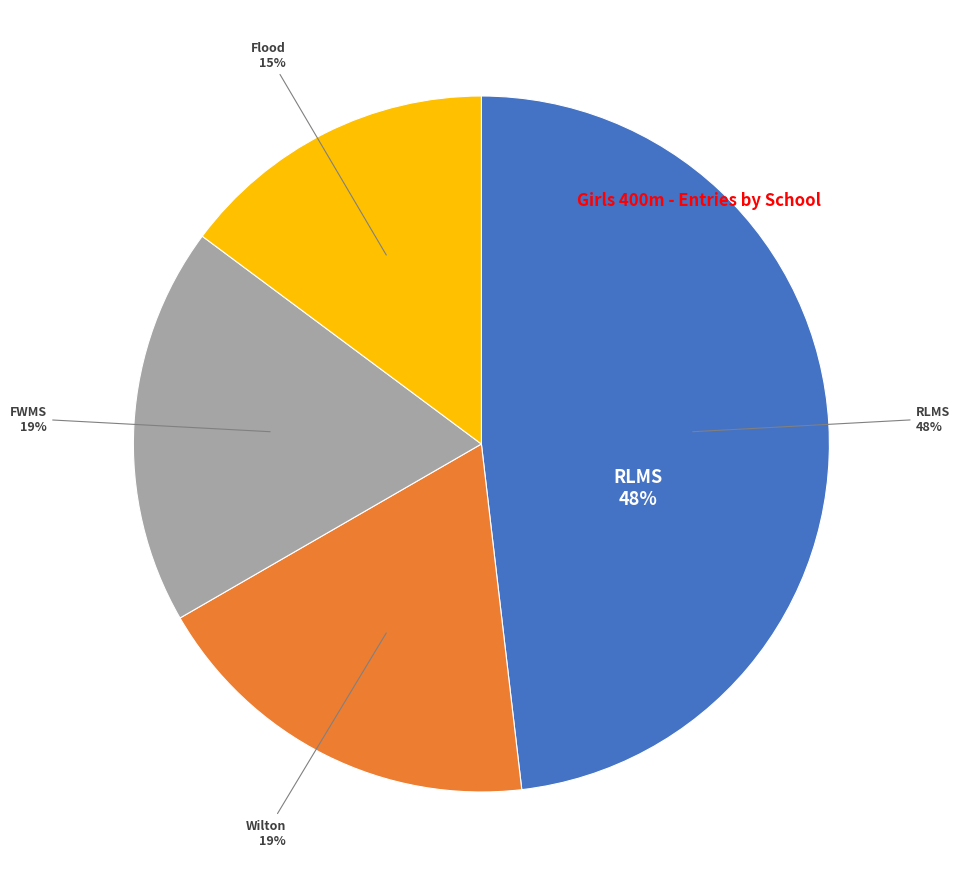

To the nearest percent, what portion does RLMS represent?

48%